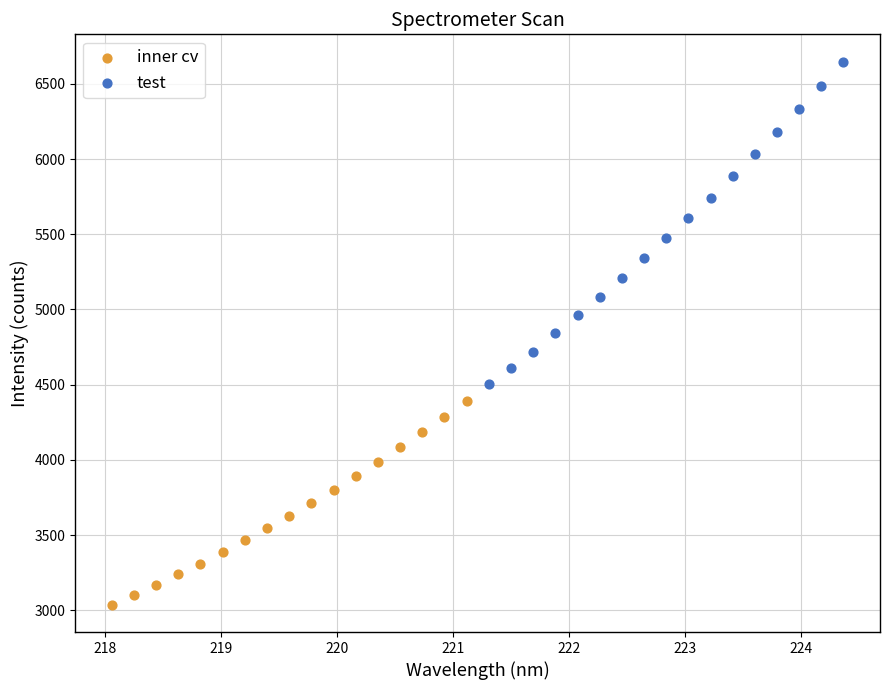

Which series contains the highest Y value?

test